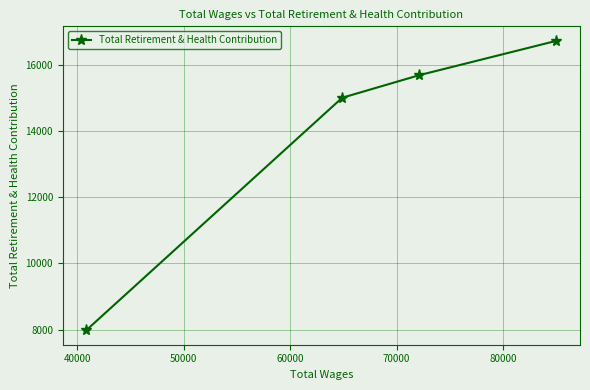

How many lines are shown in the chart?

1